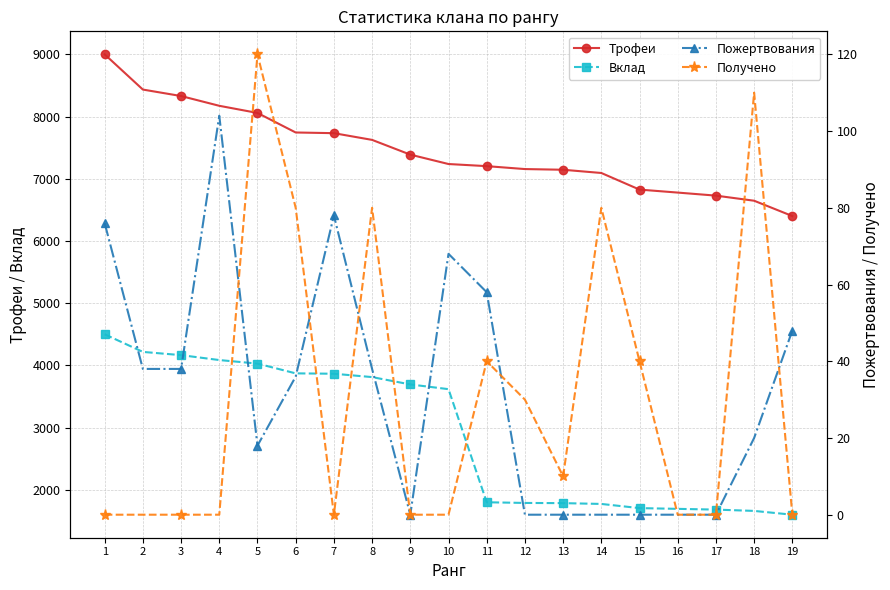

True or false: Получено and Вклад intersect in this chart.

False